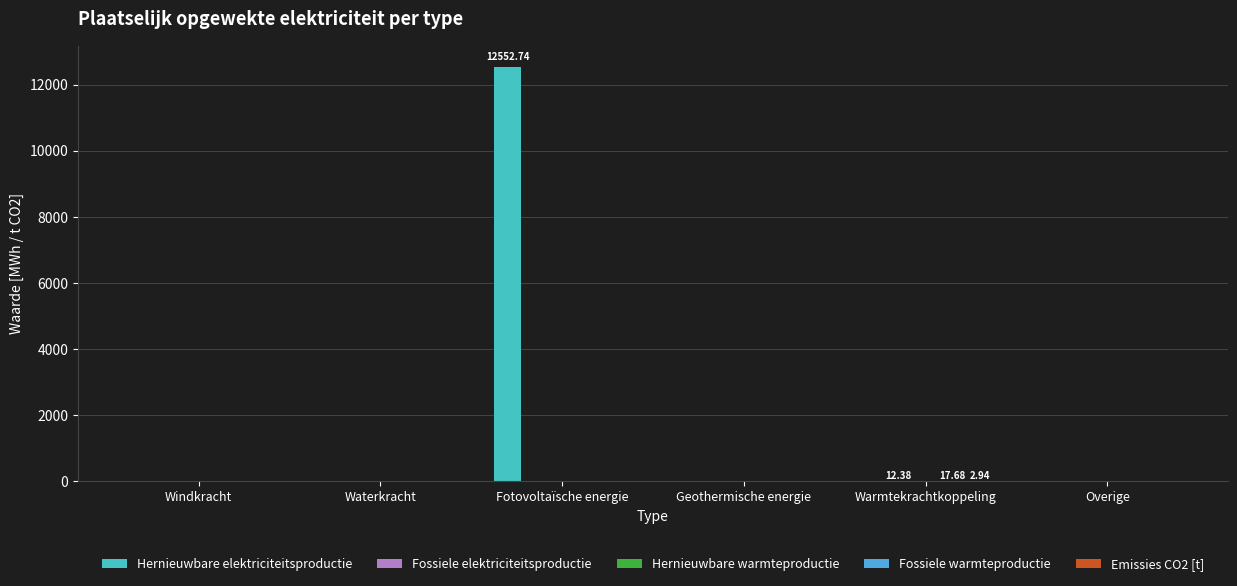

What is the sum of the Hernieuwbare elektriciteitsproductie values at Waterkracht and Fotovoltaïsche energie?

12552.7